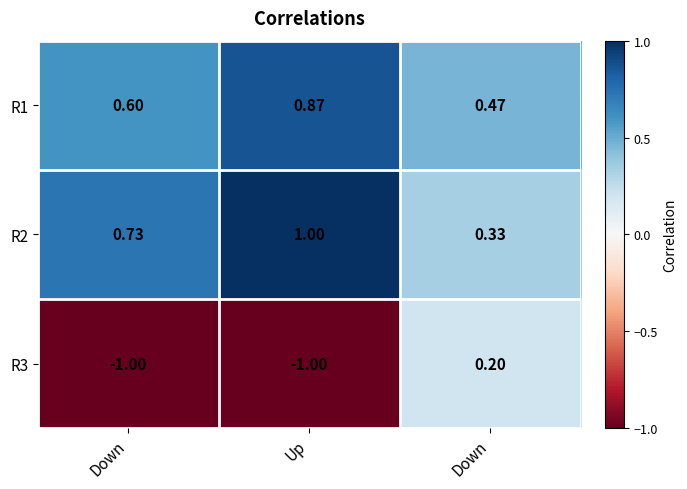

How many series are shown in this chart?

3